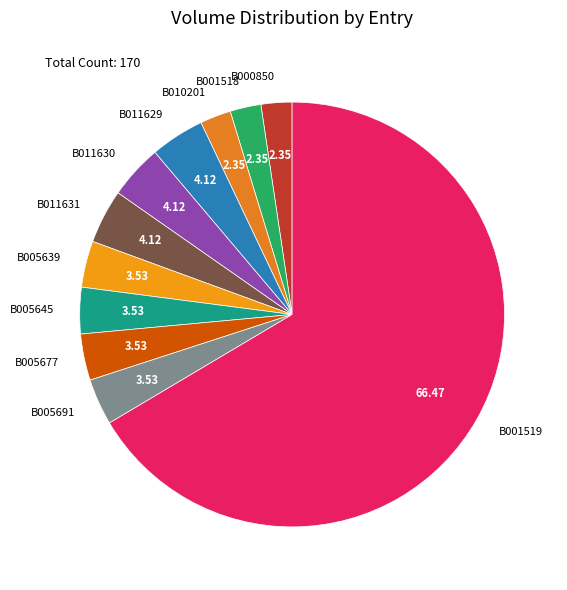

Does B010201 account for over 50% of the chart?

No